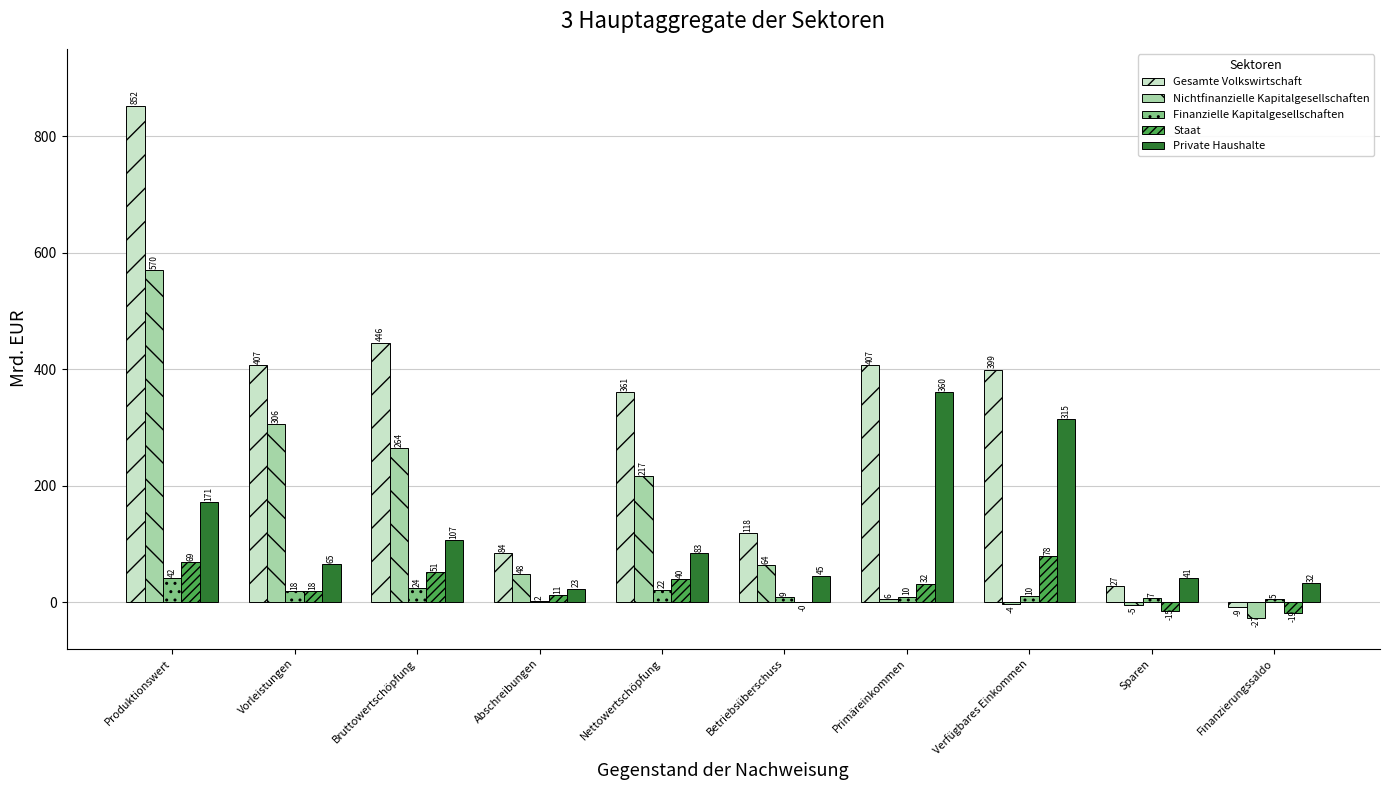

Which series has the largest total across all categories?

Gesamte Volkswirtschaft